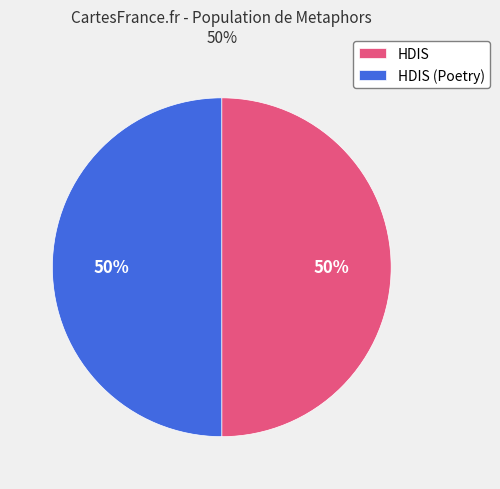

To the nearest percent, what is the average slice percentage?

50%